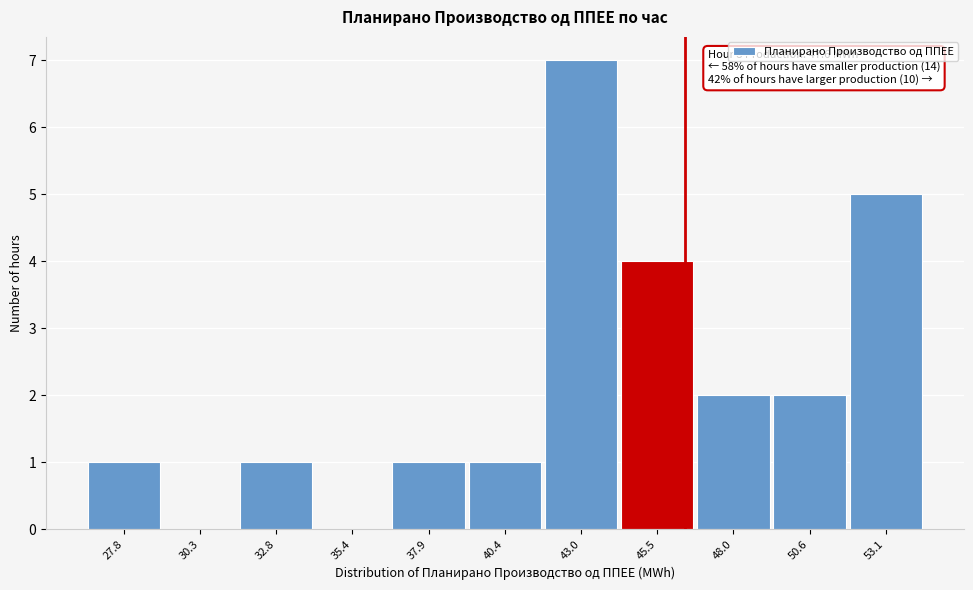

Reading left to right, transcribe all the data shown in this chart.

27.8=1	30.3=0	32.8=1	35.4=0	37.9=1	40.4=1	43.0=7	45.5=4	48.0=2	50.6=2	53.1=5